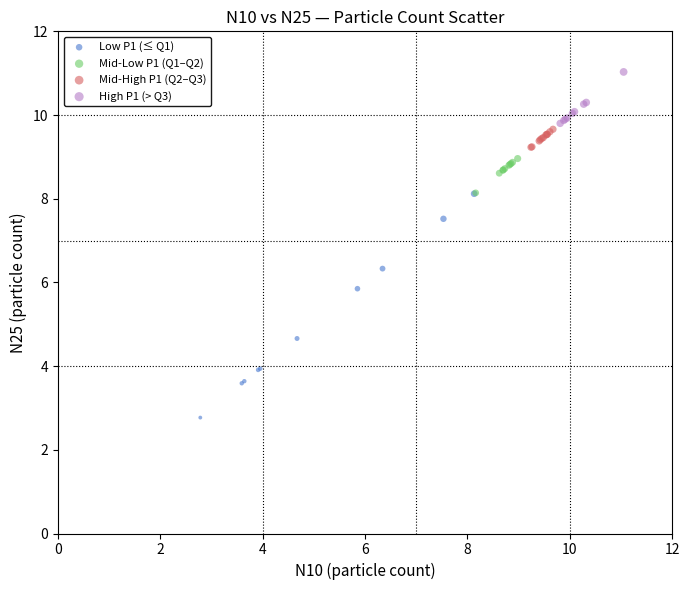

Which series has the largest Y range (max minus min)?

Low P1 (≤ Q1)